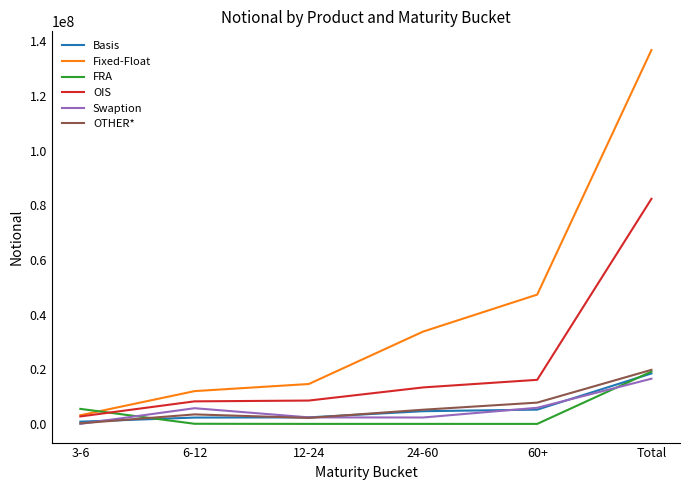

Is the value of OTHER* at 24-60 greater than the value of OIS at 6-12?

No